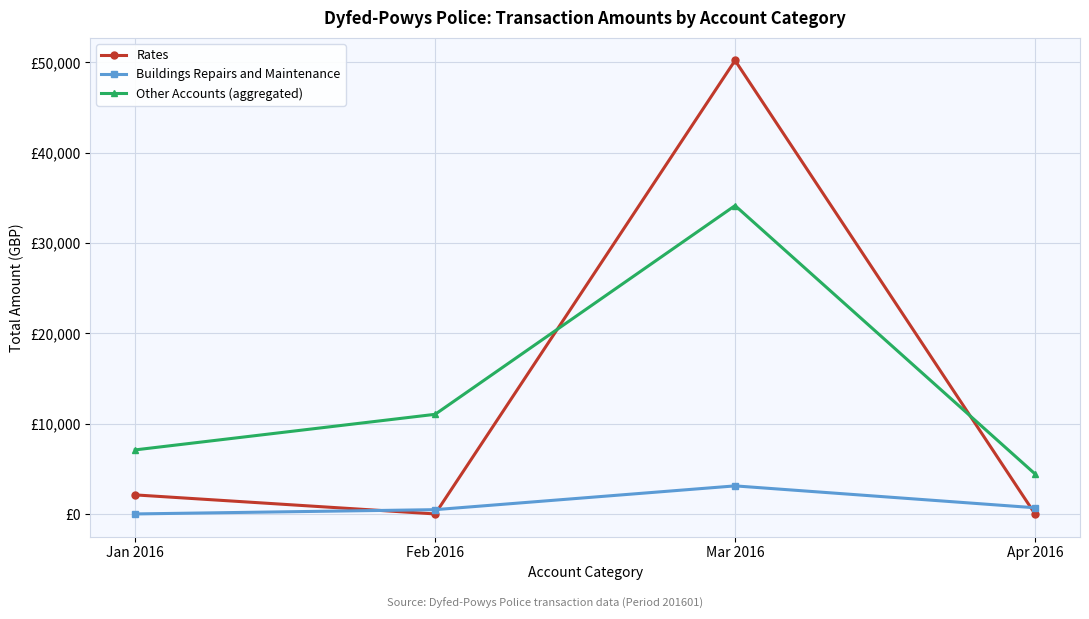

What is the difference between the Rates values at Jan 2016 and Feb 2016?

2108.5